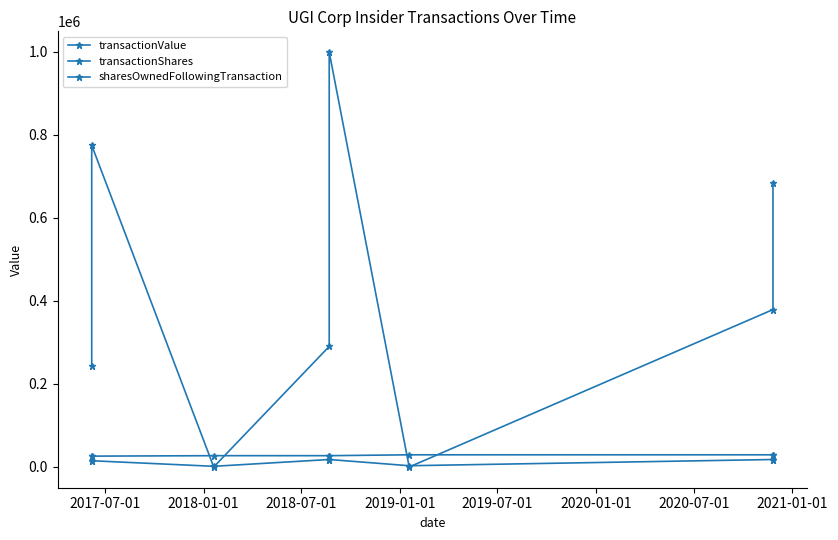

Rank the series by their maximum value, from lowest to highest.

transactionShares, sharesOwnedFollowingTransaction, transactionValue